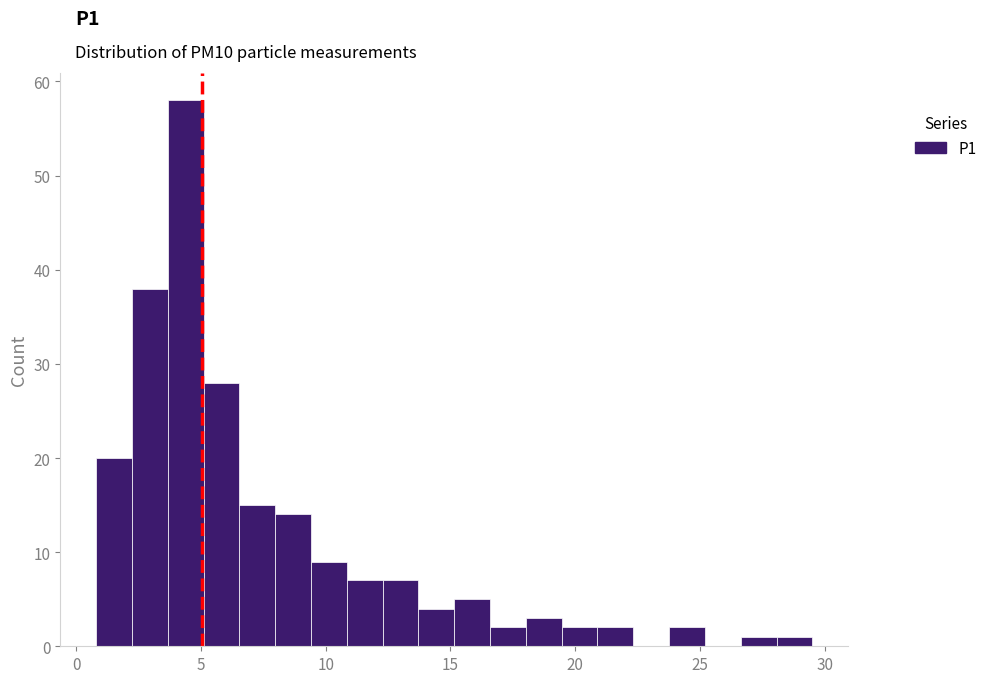

Around what value on the x-axis is the tallest bar? Give the approximate position of its centre, as read against the axis.

4.5